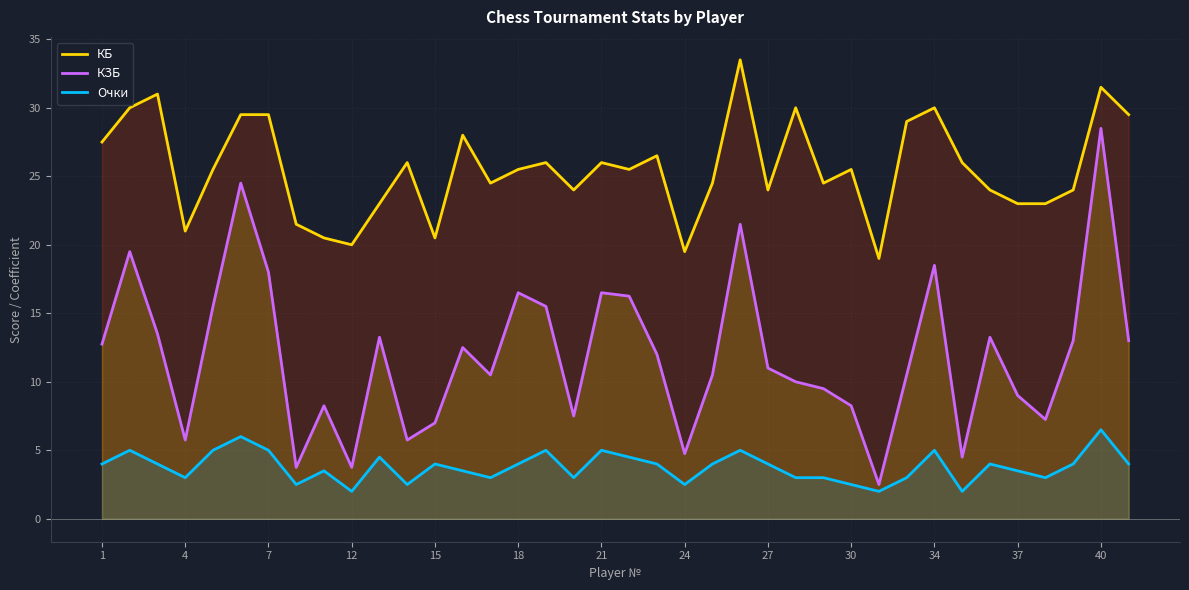

Rank the series by their average value, from highest to lowest.

КБ, КЗБ, Очки